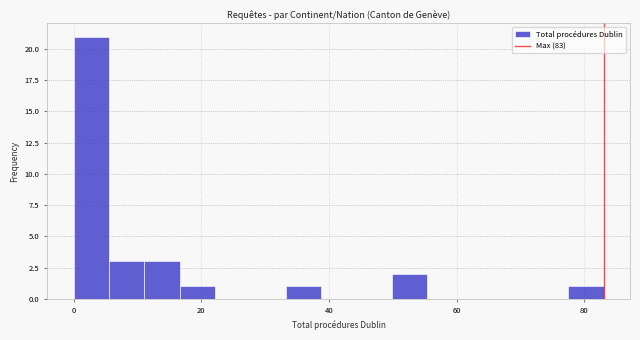

Around what value on the x-axis is the tallest bar? Give the approximate position of its centre, as read against the axis.

2